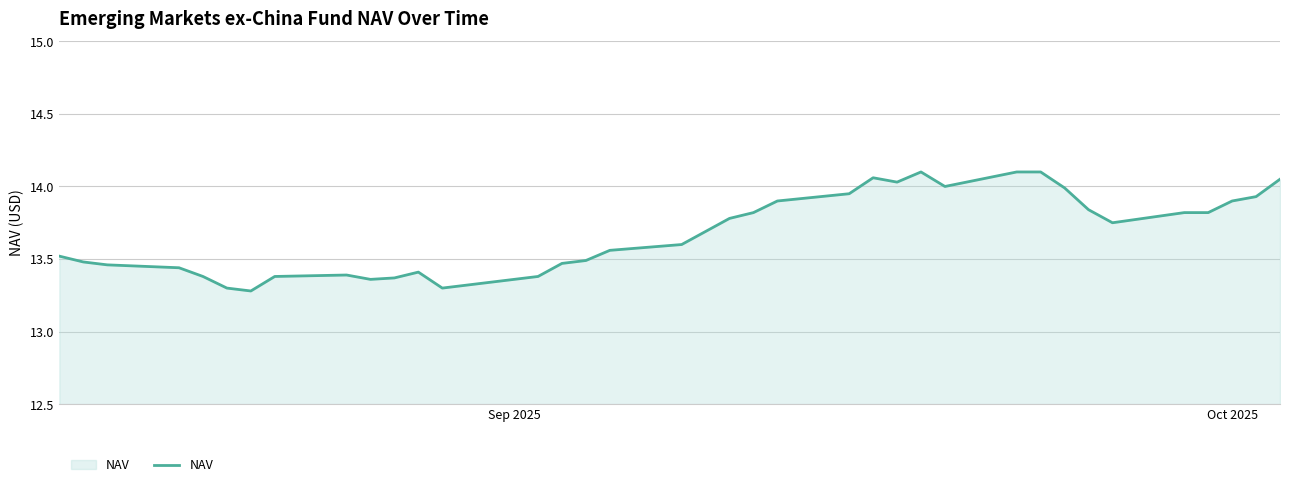

What is the minimum value shown in the chart?

13.3